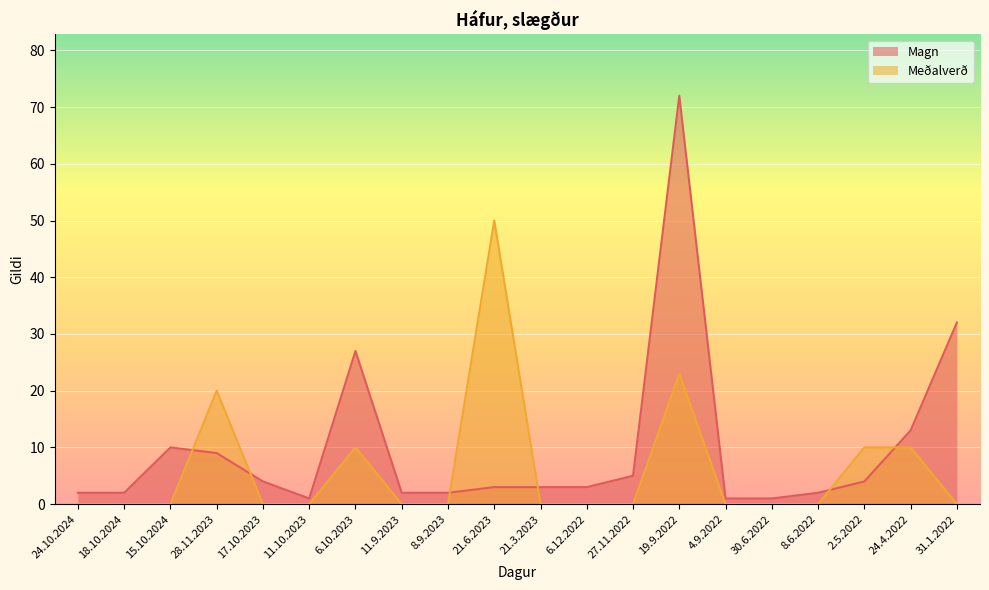

What is the difference between the maximum and second lowest values in the Magn series?

71